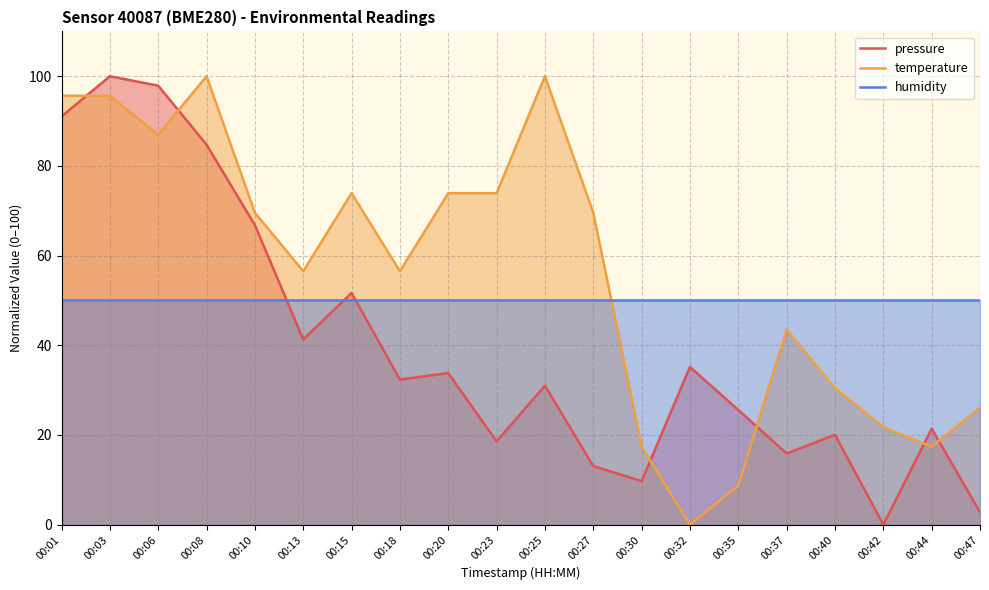

Which series has the largest total across all categories?

temperature